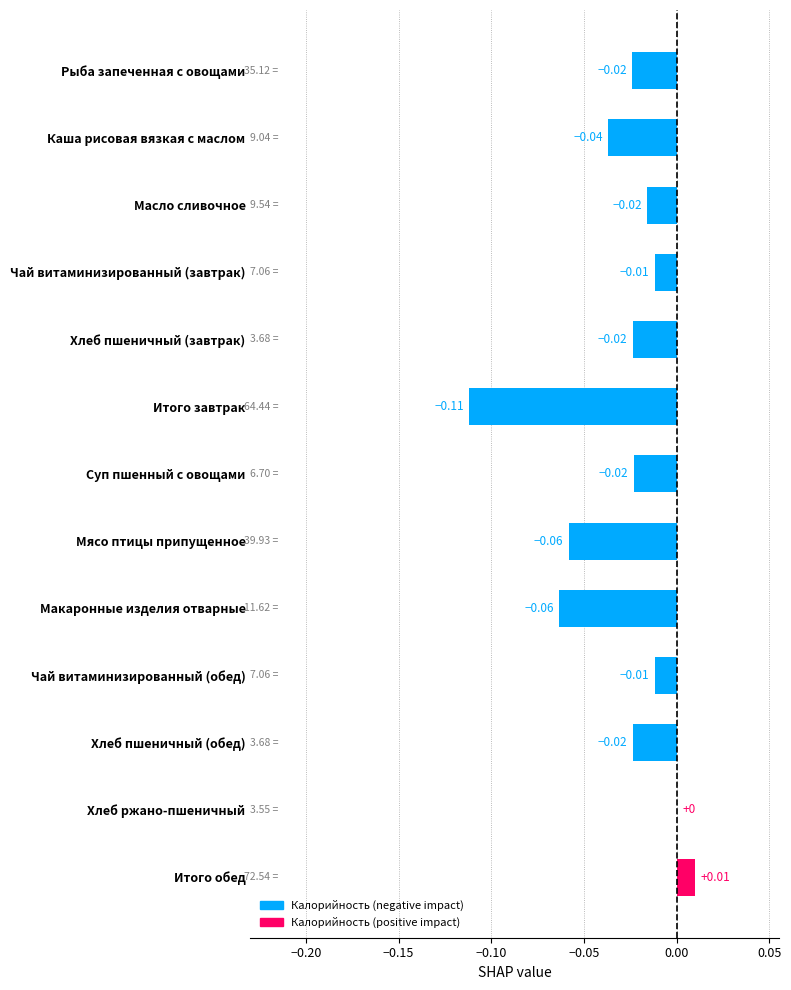

Which label corresponds to the largest value in the chart?

Итого обед